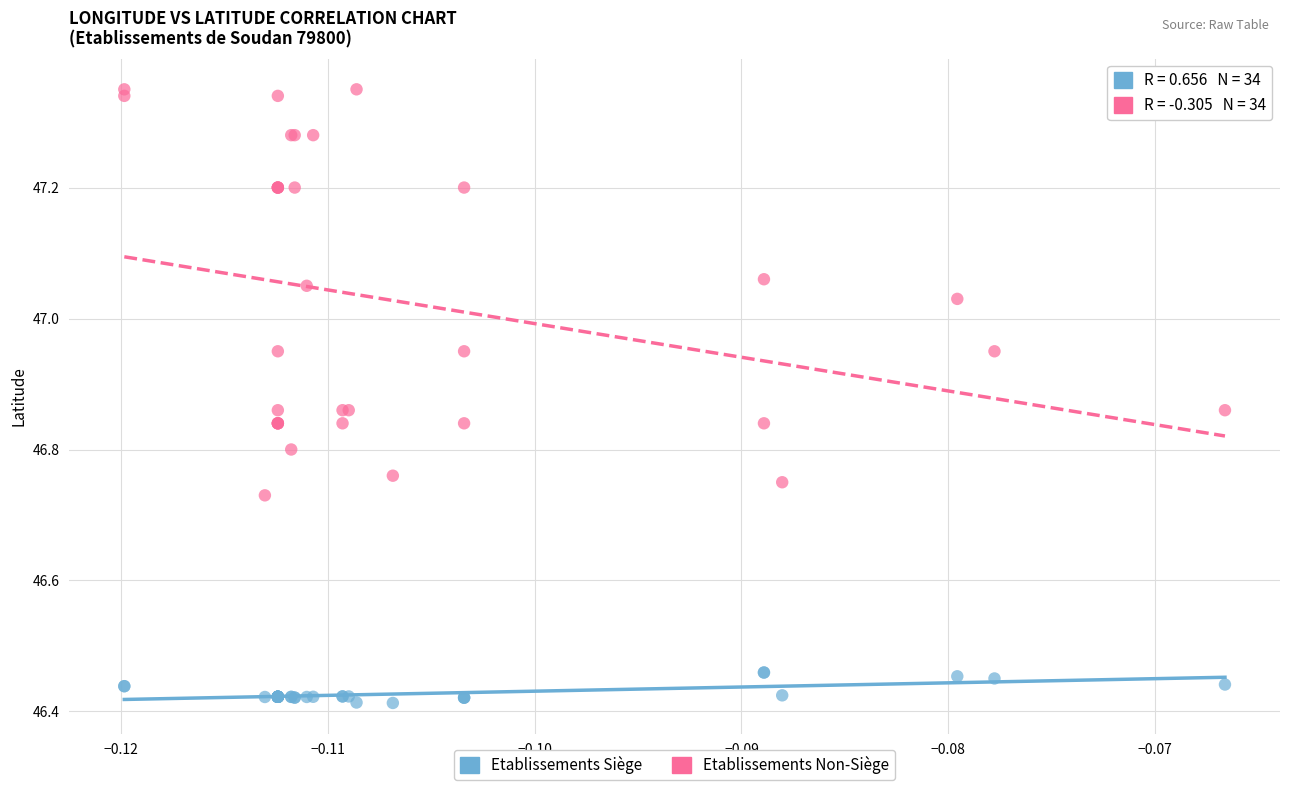

Which series has the largest Y range (max minus min)?

Etablissements Non-Siège